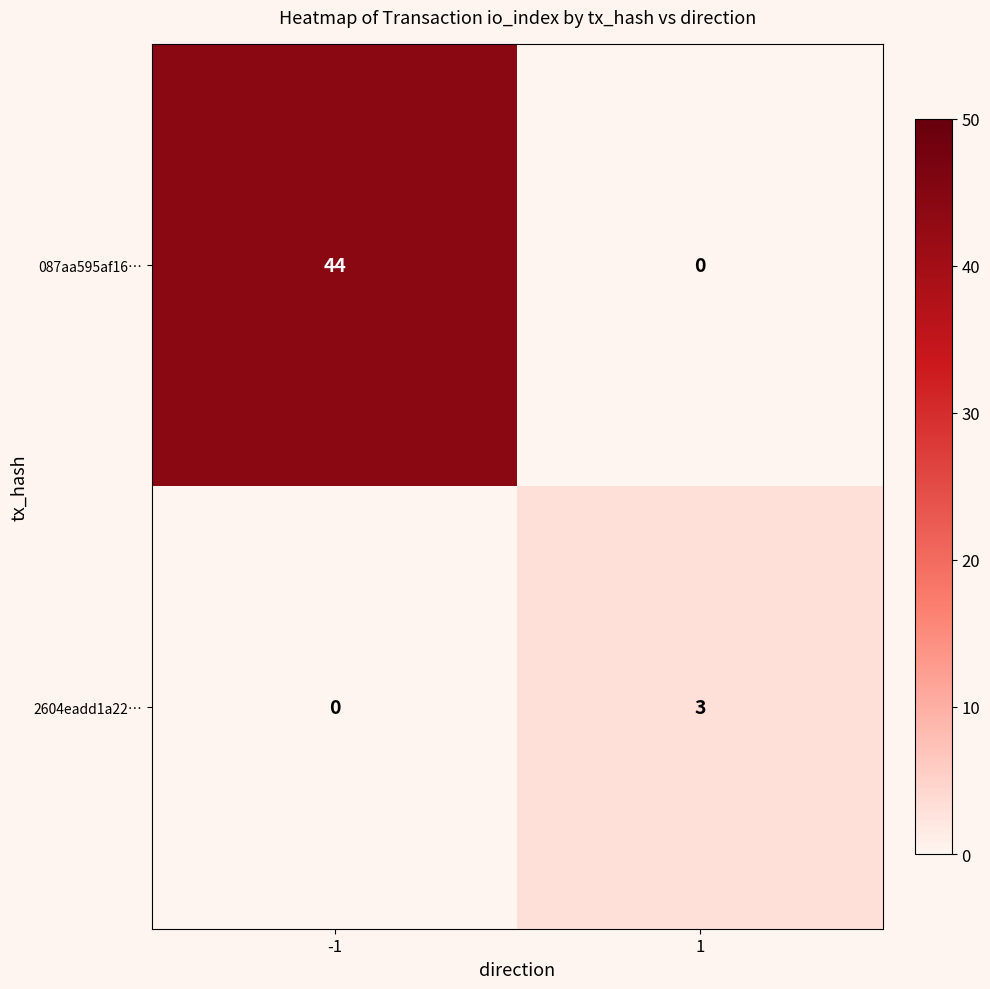

What is the difference between the highest and lowest values at 1?

3